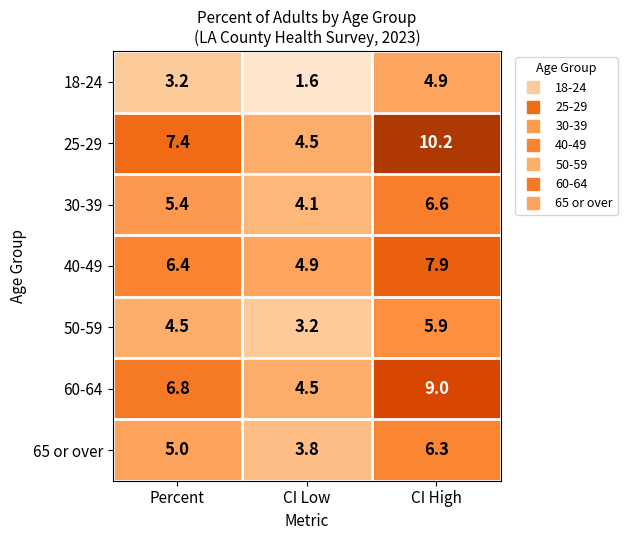

Reading right to left, transcribe all the data shown in this chart.

18-24: CI High=4.9	CI Low=1.6	Percent=3.2
25-29: CI High=10.2	CI Low=4.5	Percent=7.4
30-39: CI High=6.6	CI Low=4.1	Percent=5.4
40-49: CI High=7.9	CI Low=4.9	Percent=6.4
50-59: CI High=5.9	CI Low=3.2	Percent=4.5
60-64: CI High=9.0	CI Low=4.5	Percent=6.8
65 or over: CI High=6.3	CI Low=3.8	Percent=5.0